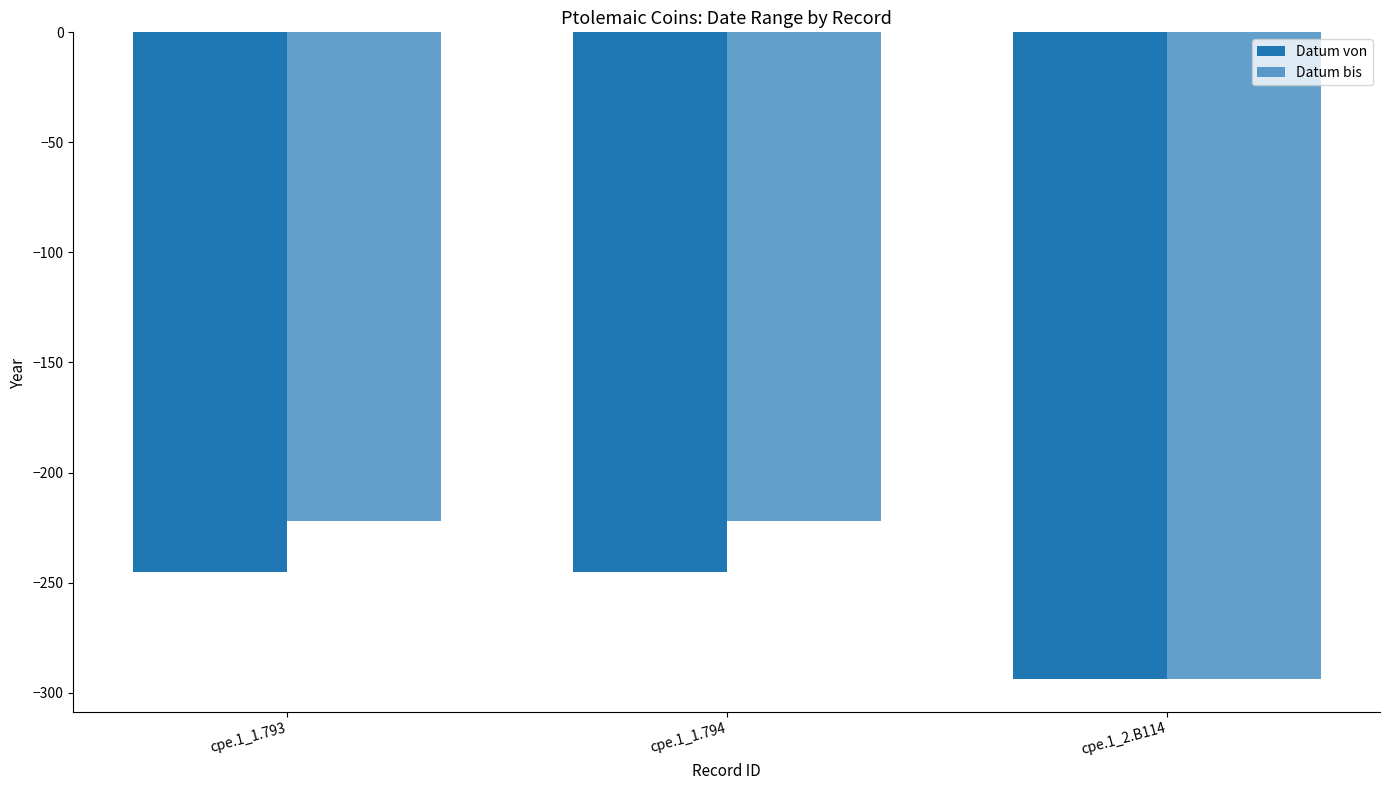

The value of Datum bis at cpe.1_2.B114 is -459. True or false?

False